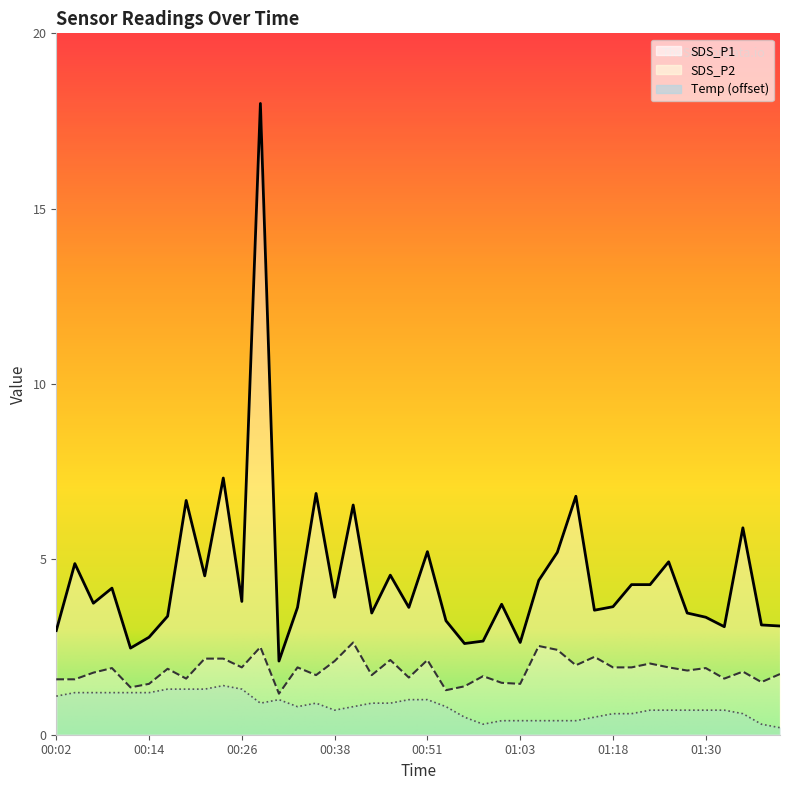

Which series has the largest total across all categories?

SDS_P1